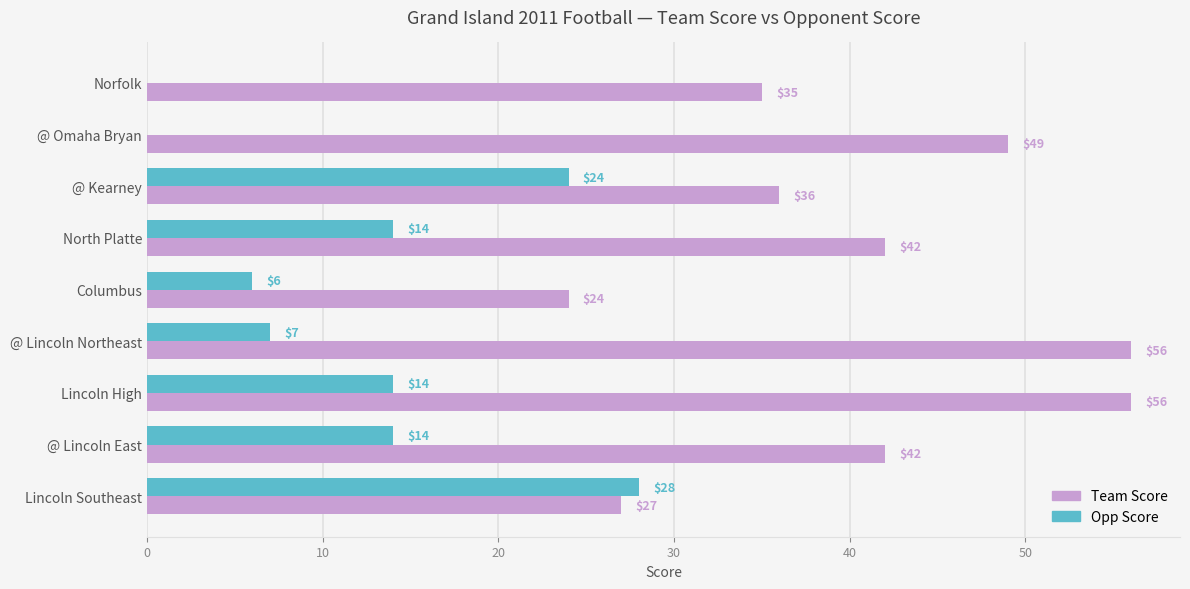

The Team Score series shows 42 at North Platte. True or false?

True